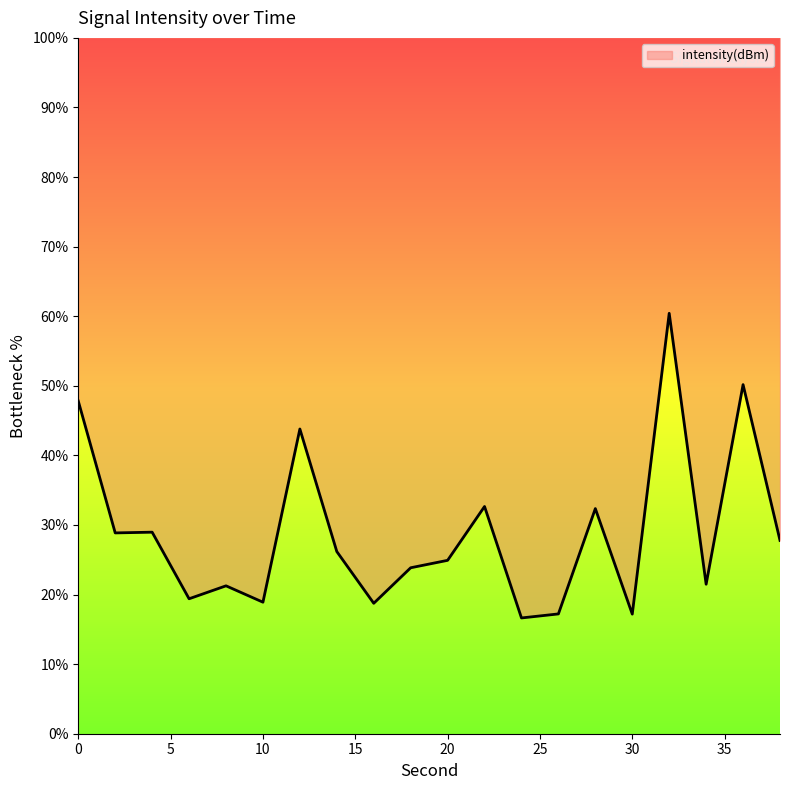

What is the difference between the values at 32 and 22?

27.8